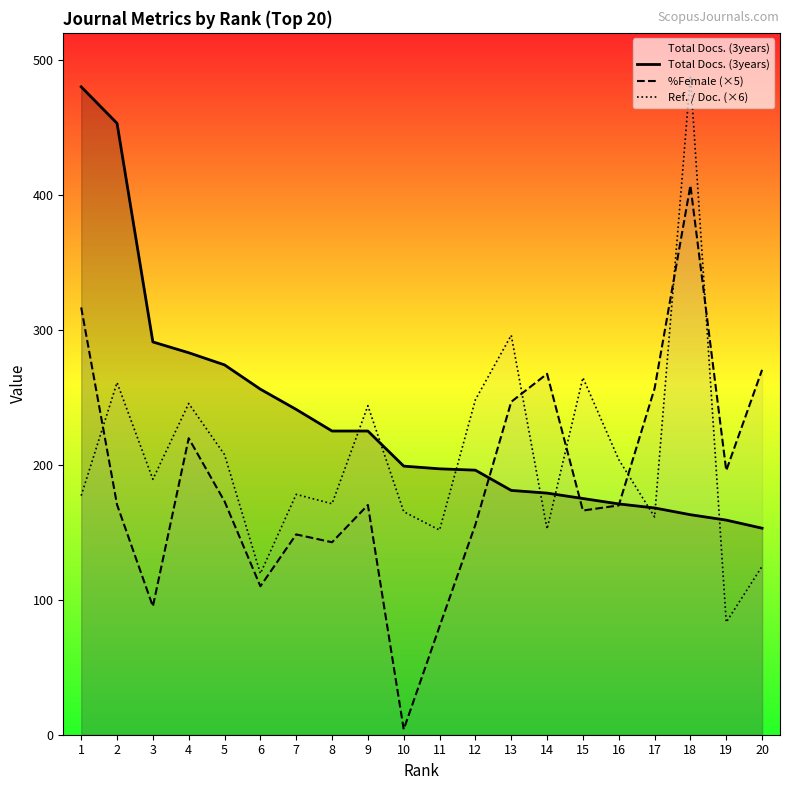

What is the difference between the %Female (×5) values at 6 and 11?

29.8